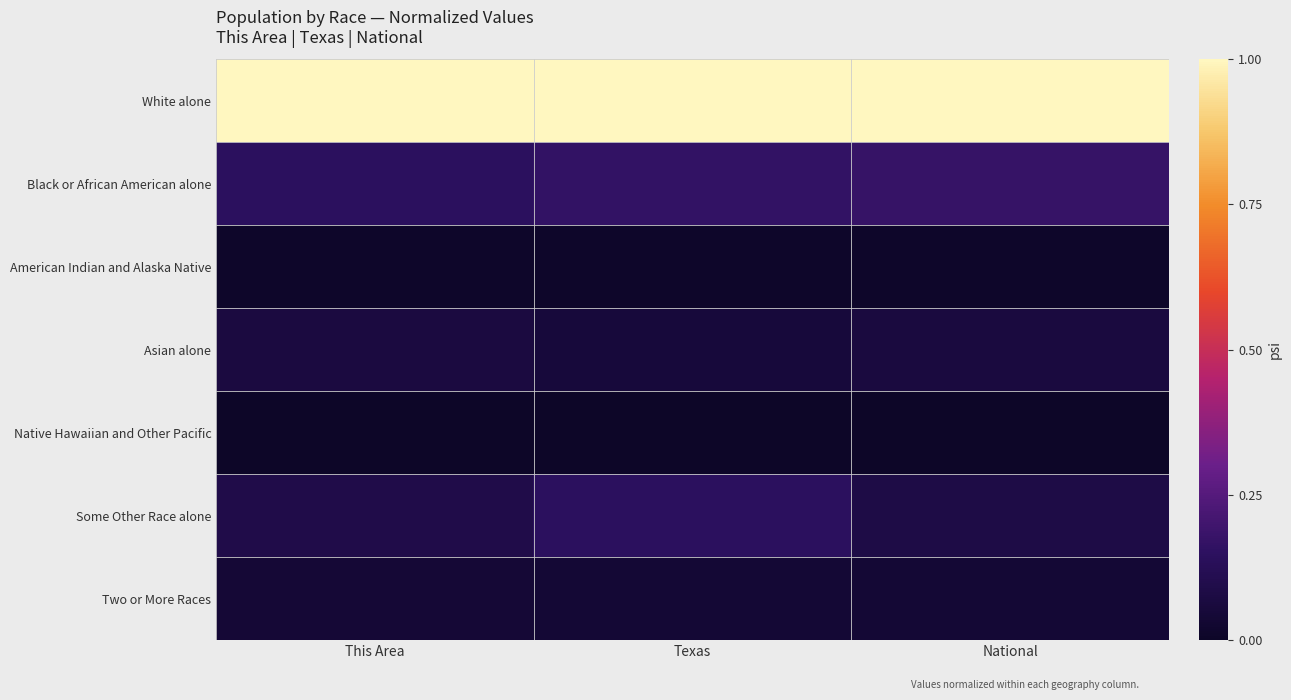

Which series has the widest spread of values?

Some Other Race alone